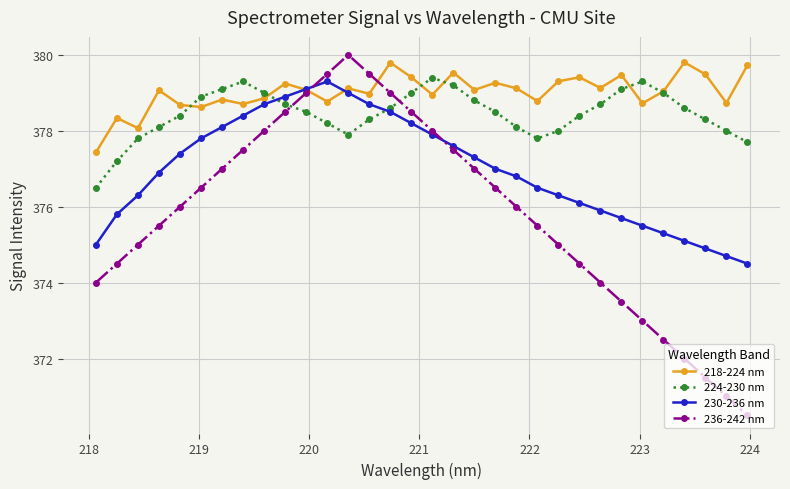

Which series has the largest total across all categories?

218-224 nm